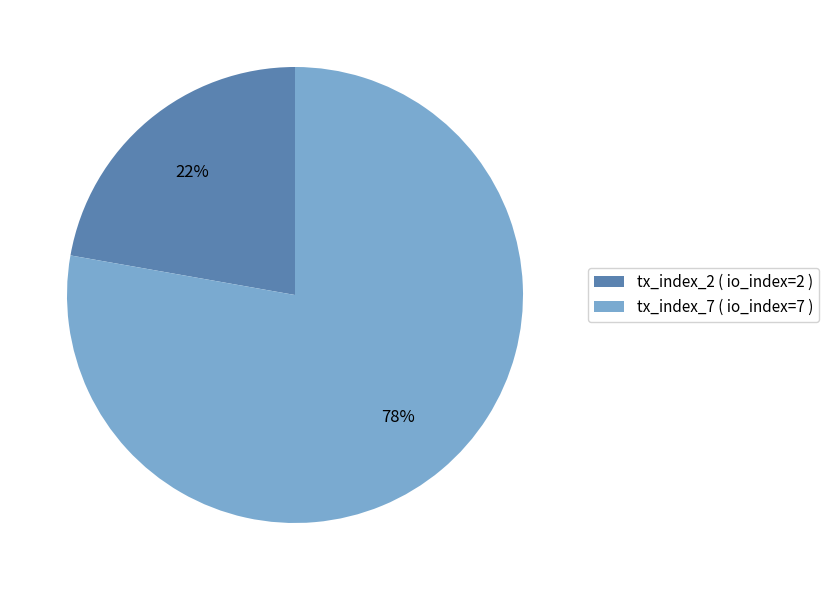

What is the majority slice?

tx_index_7